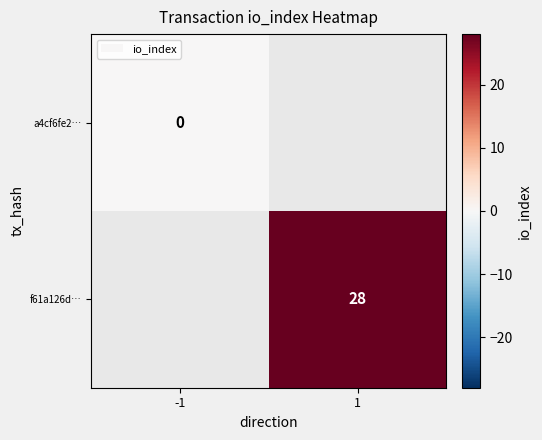

Between 1 and -1, which is larger?

-1